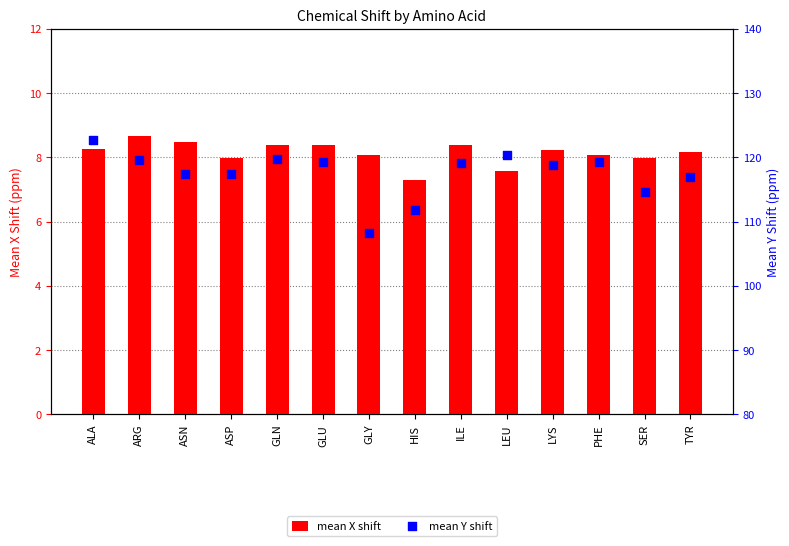

At how many categories does at least one series exceed 32?

14